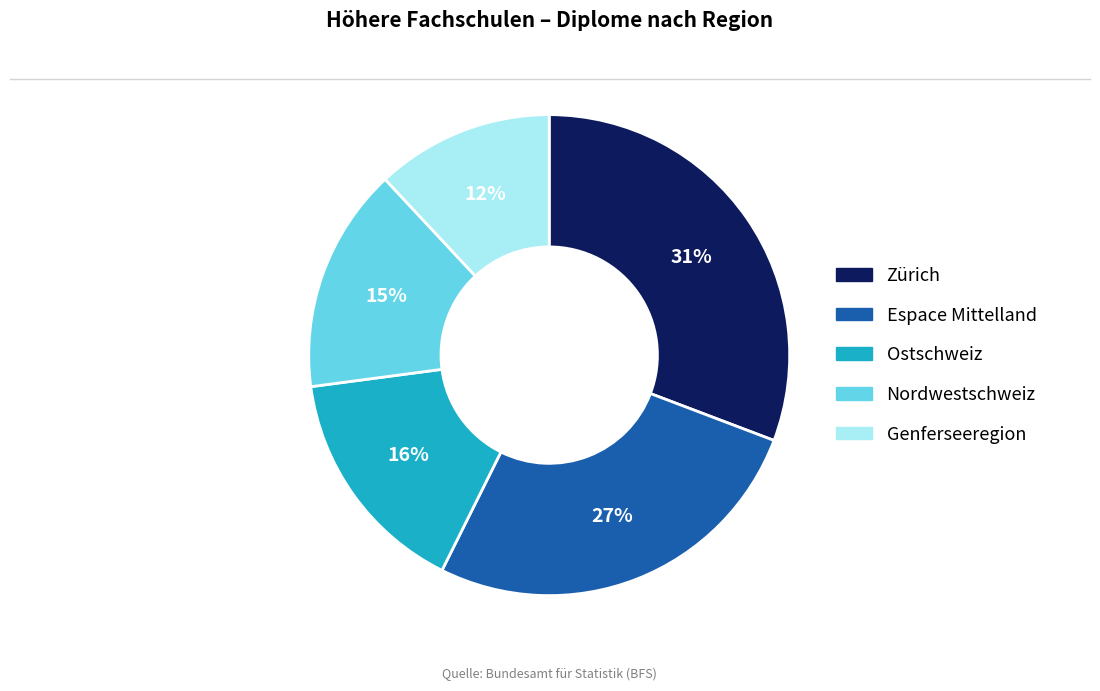

How many slices are in this pie chart?

5